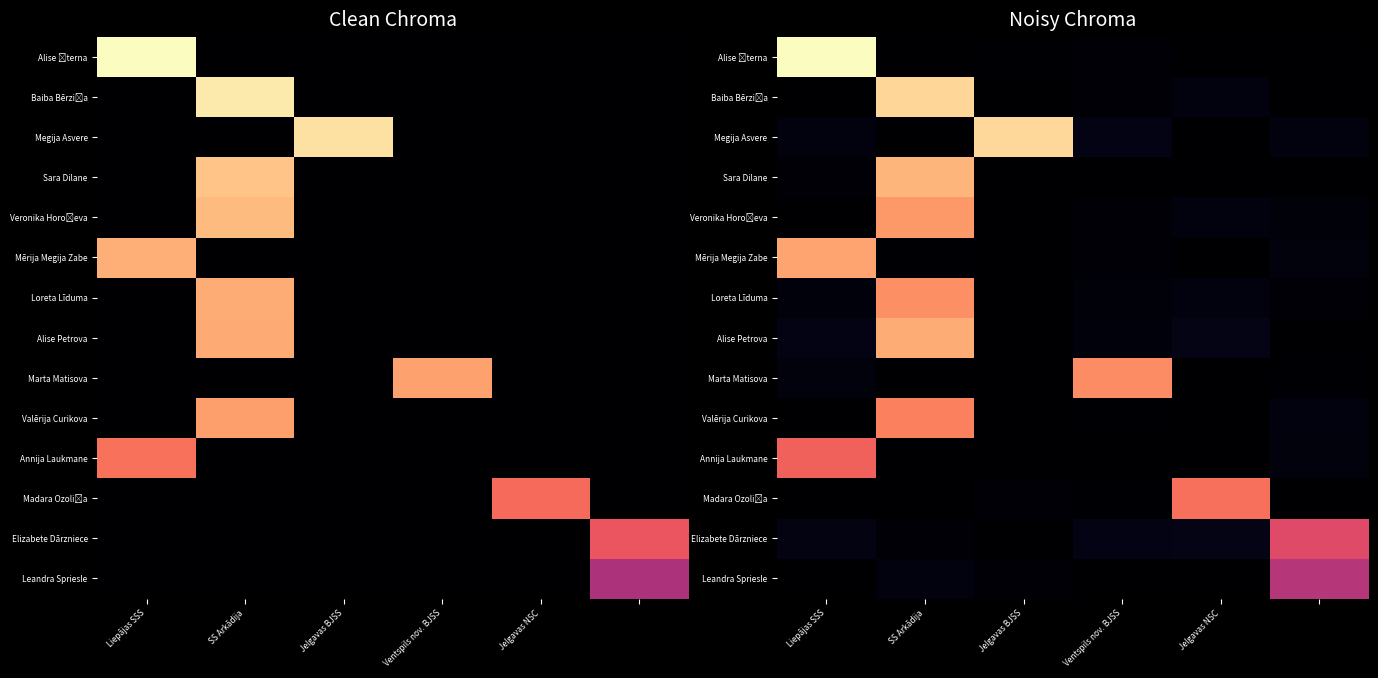

What is the total value across all series at Liepājas SSS?

1959.5